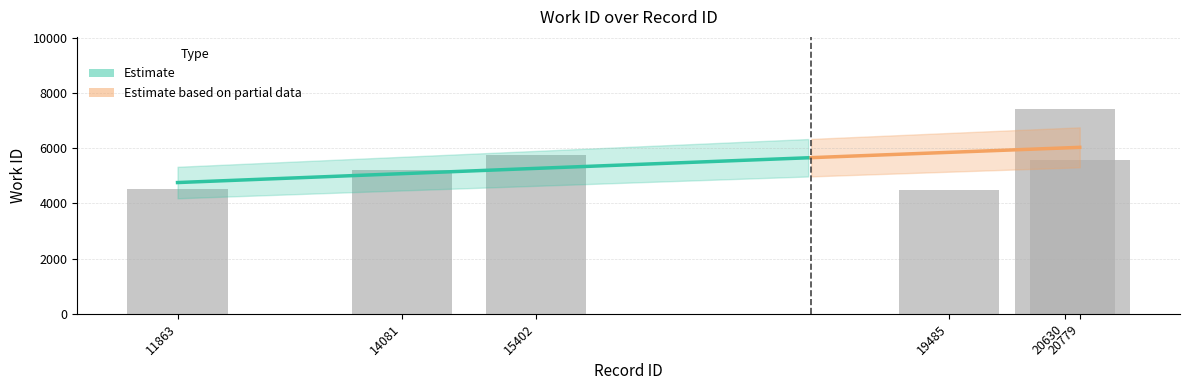

True or false: the data shows 5775 at 15402.

True